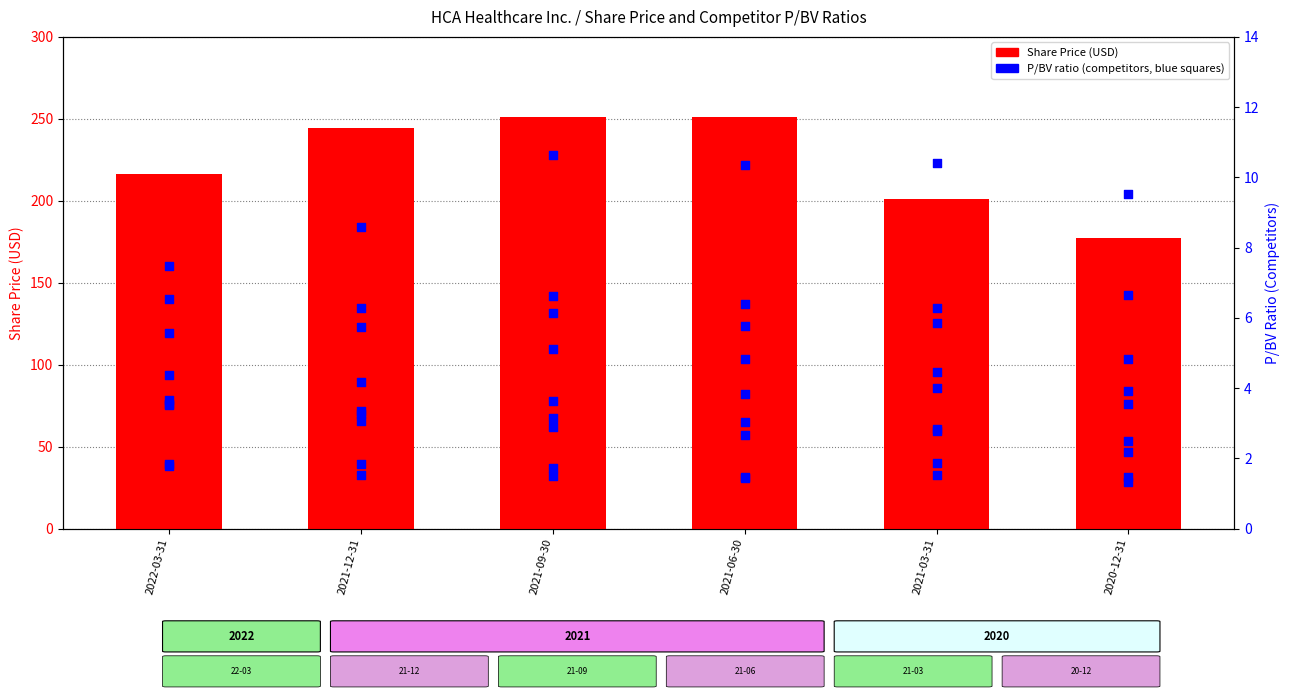

Which series reaches the minimum Y coordinate?

Abbott Laboratories